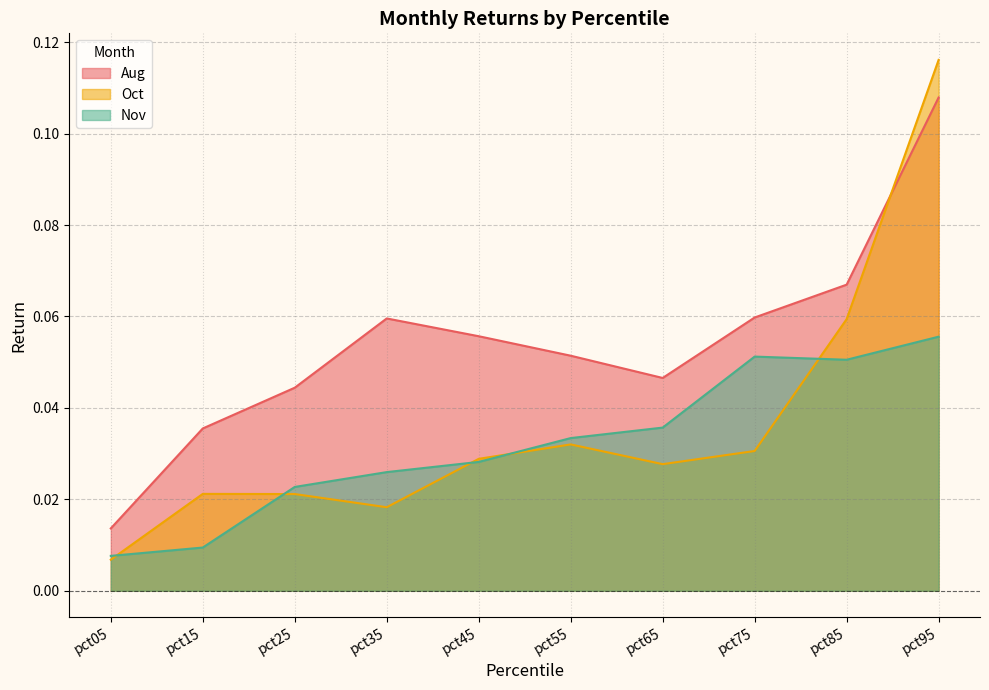

What is the total value across all series at pct35?

0.1